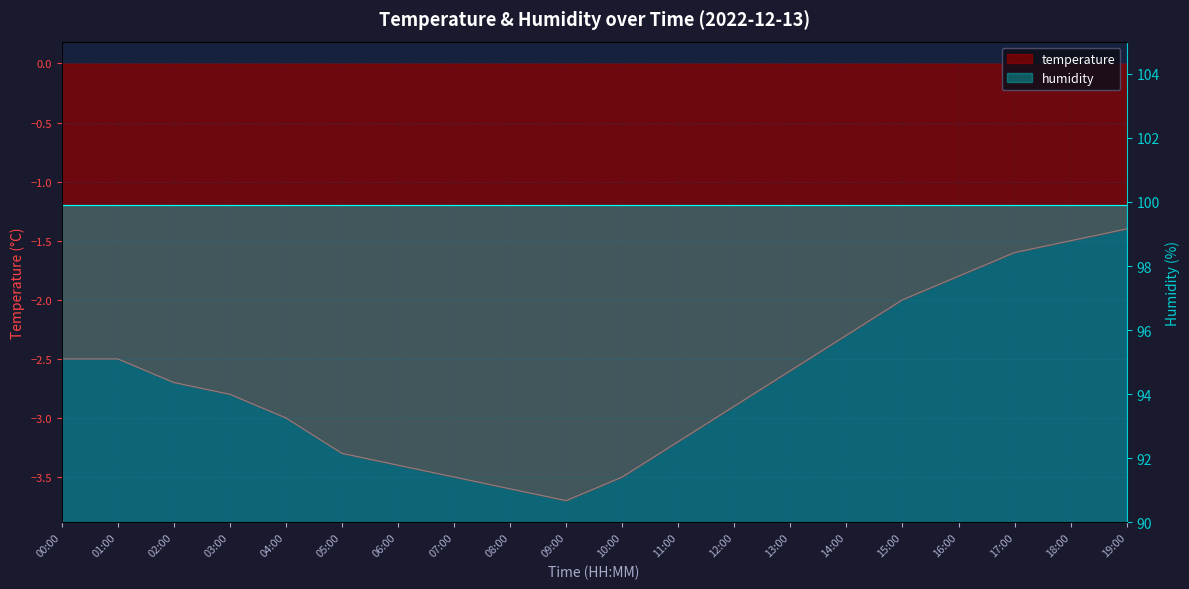

How many categories are shown in the chart?

20